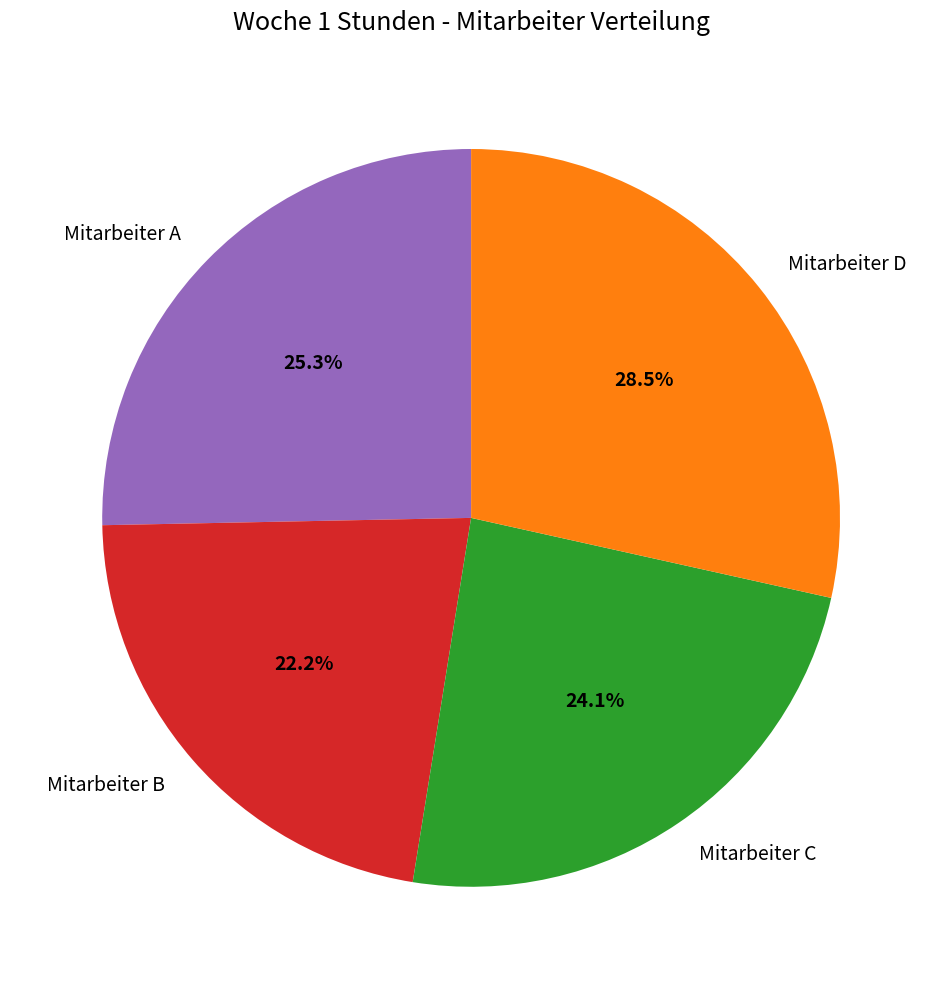

How many slices are in this pie chart?

4